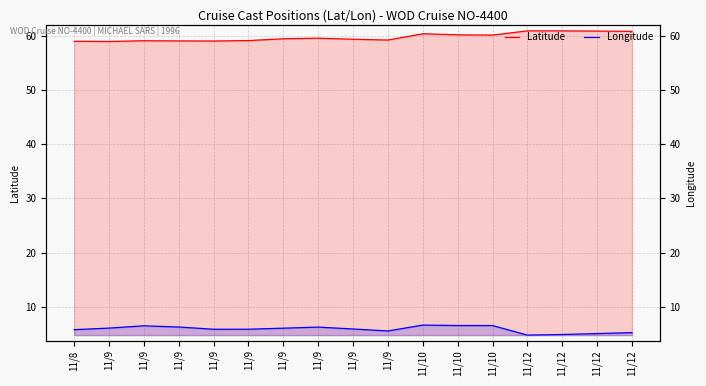

What is the total value across all series at 11/8?

64.7